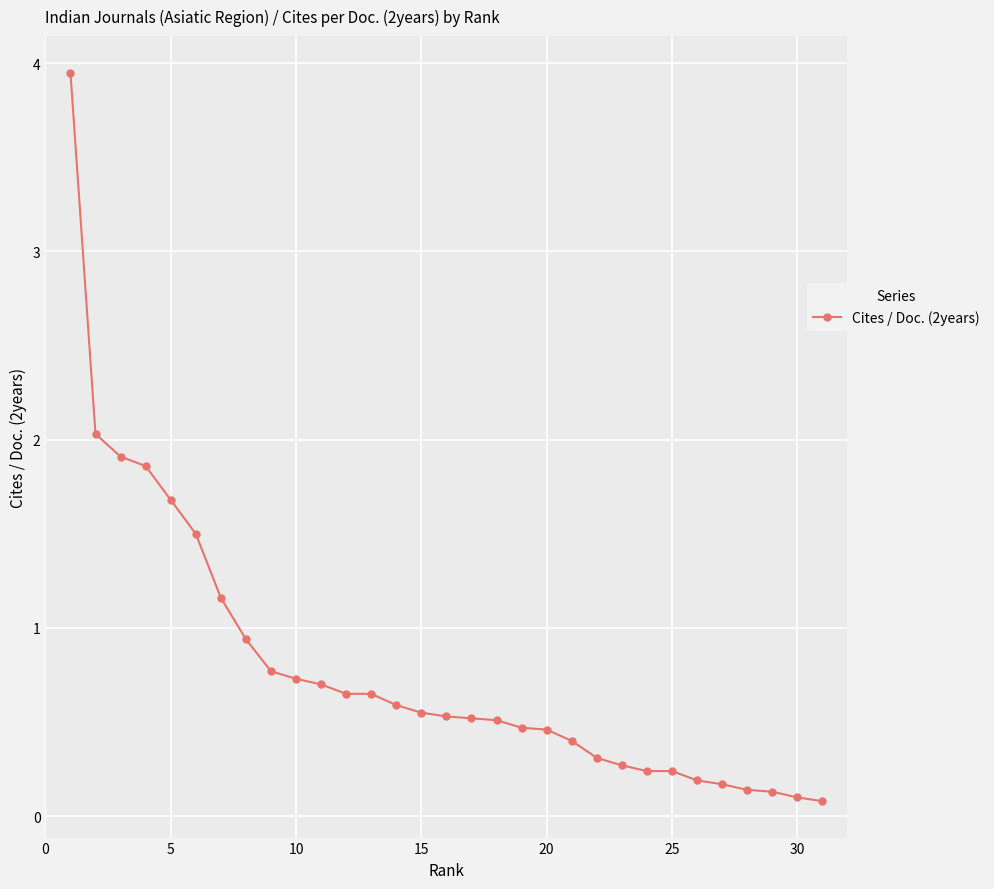

What is the value of the 24th point from the left?

0.2